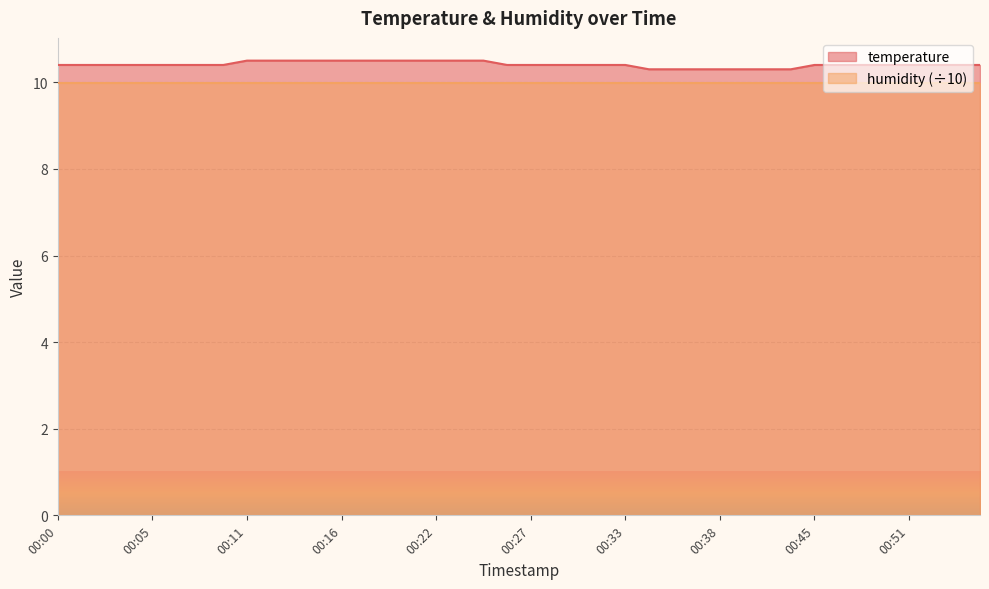

True or false: the data shows 14.4 at 00:10.

False